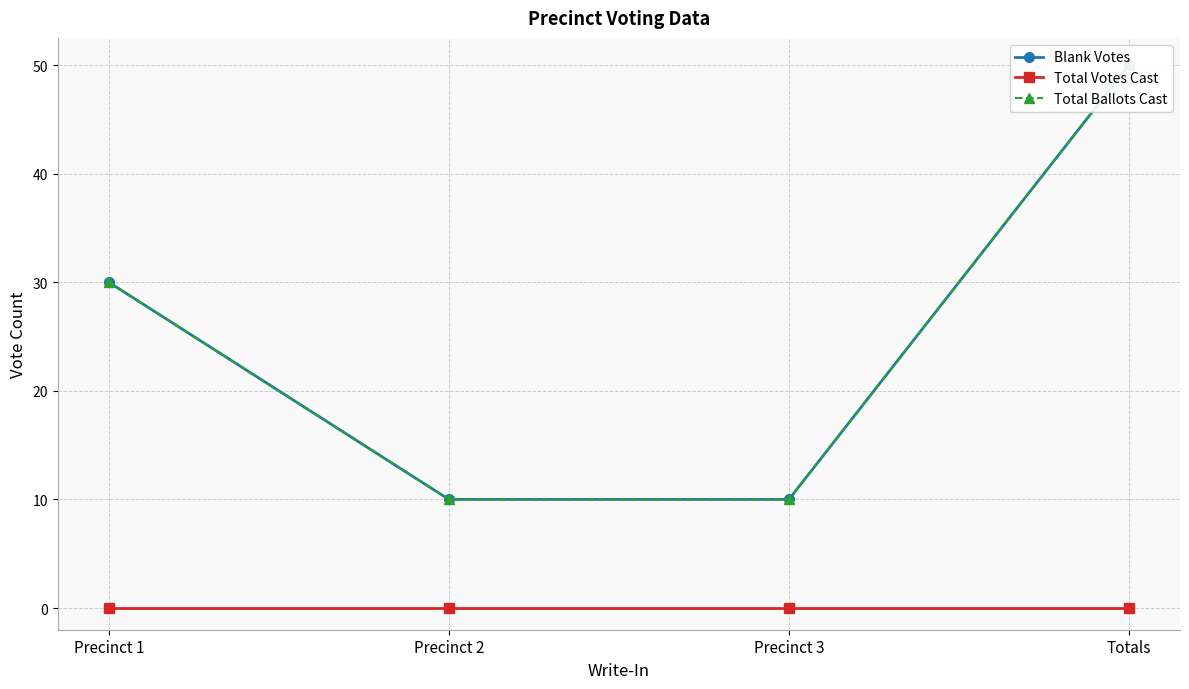

How many data points in Total Ballots Cast are less than 30?

2